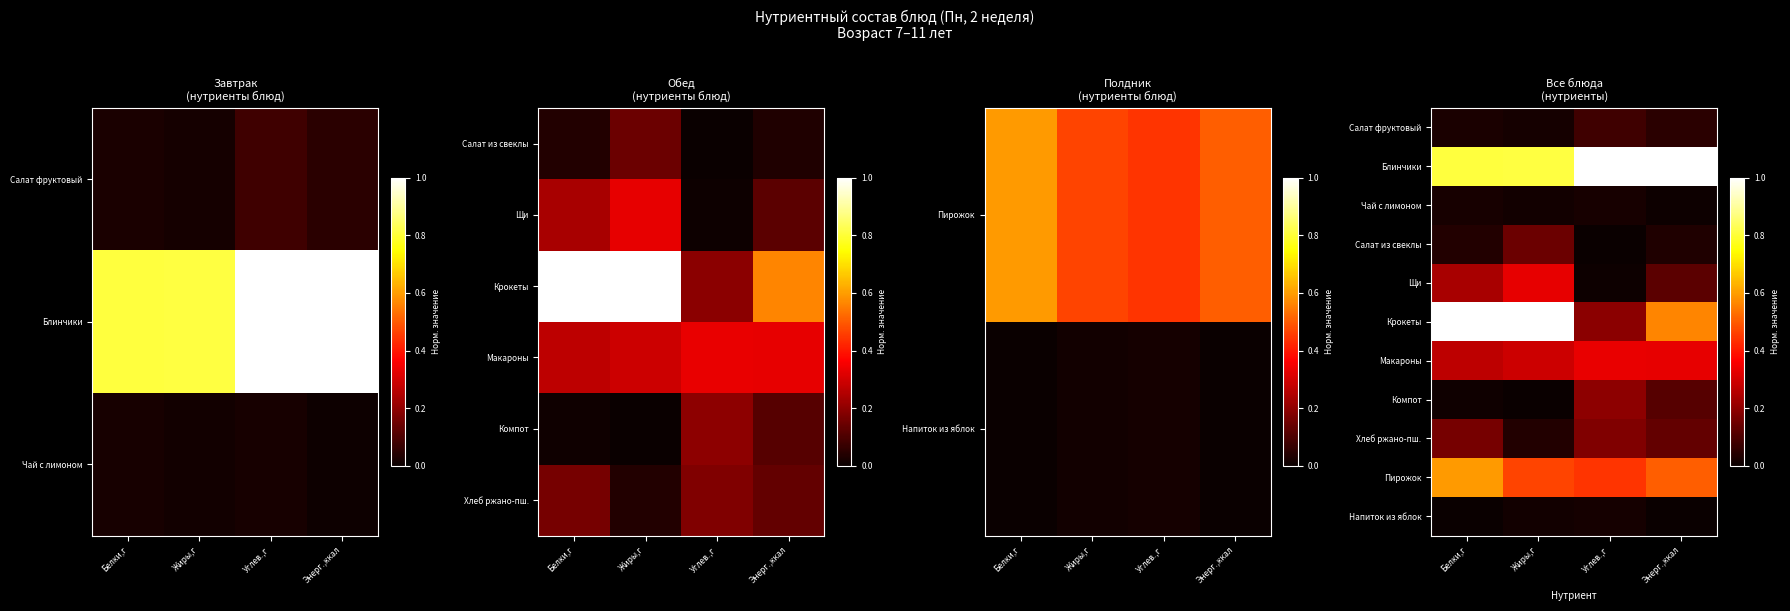

True or false: Хлеб ржано-пш. has a value of 0.2 at Белки,г.

True